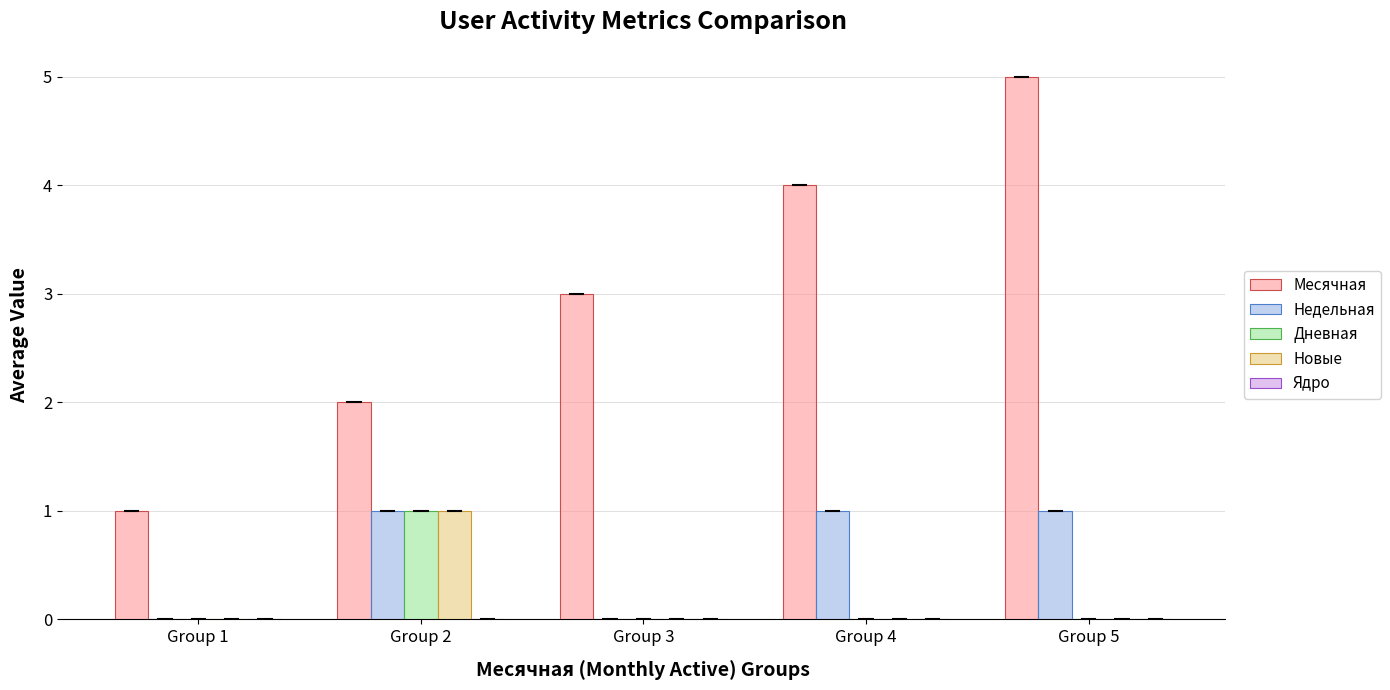

Read the Новые value at Group 2.

1